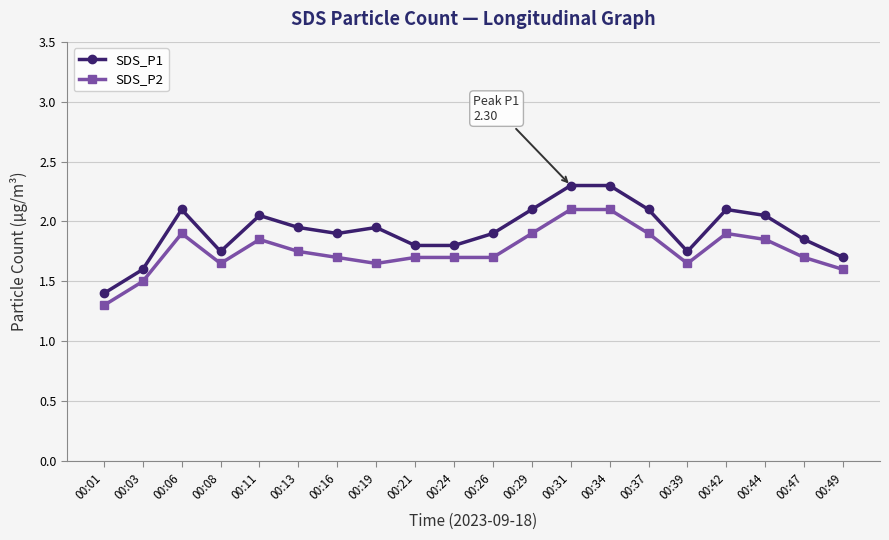

Which series has the largest range (max minus min)?

SDS_P1